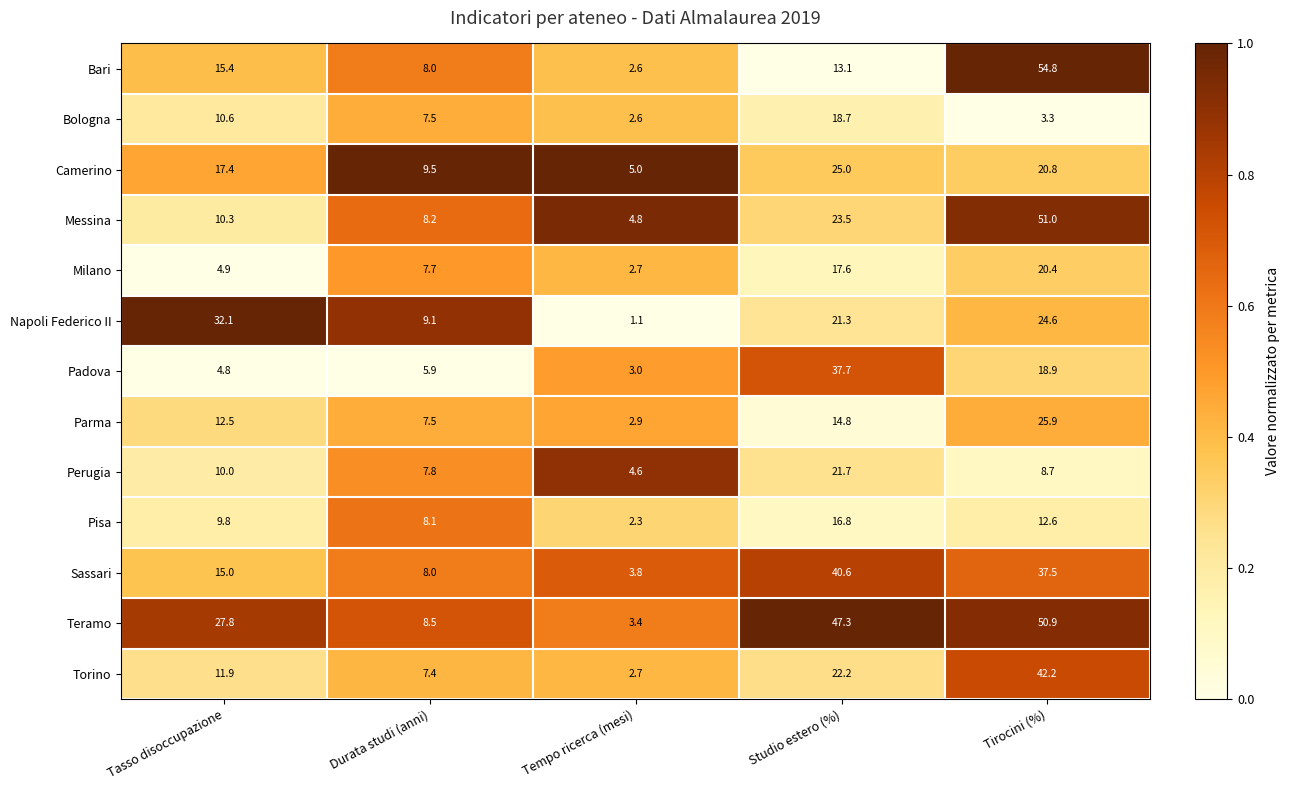

The Torino series shows 4.3 at Tempo ricerca (mesi). True or false?

False